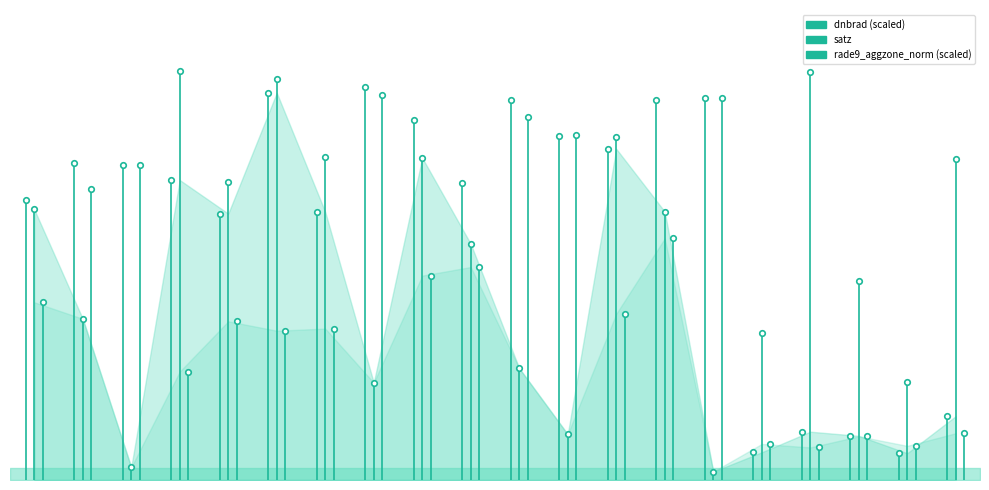

What is the sum of all dnbrad (scaled) values?

46.8